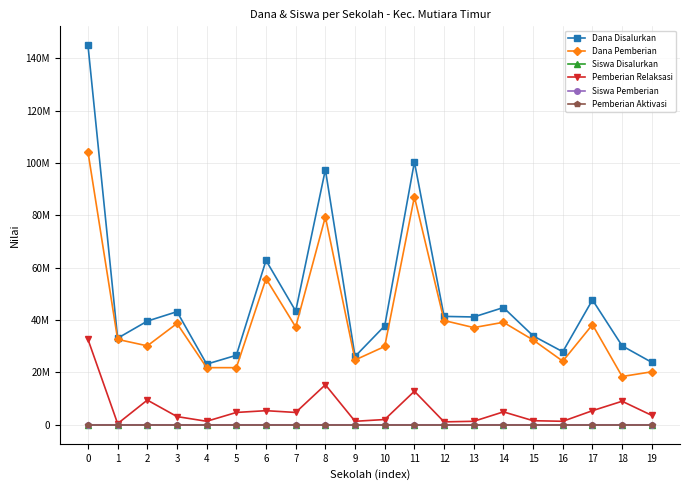

True or false: Siswa Pemberian and Dana Disalurkan intersect in this chart.

False